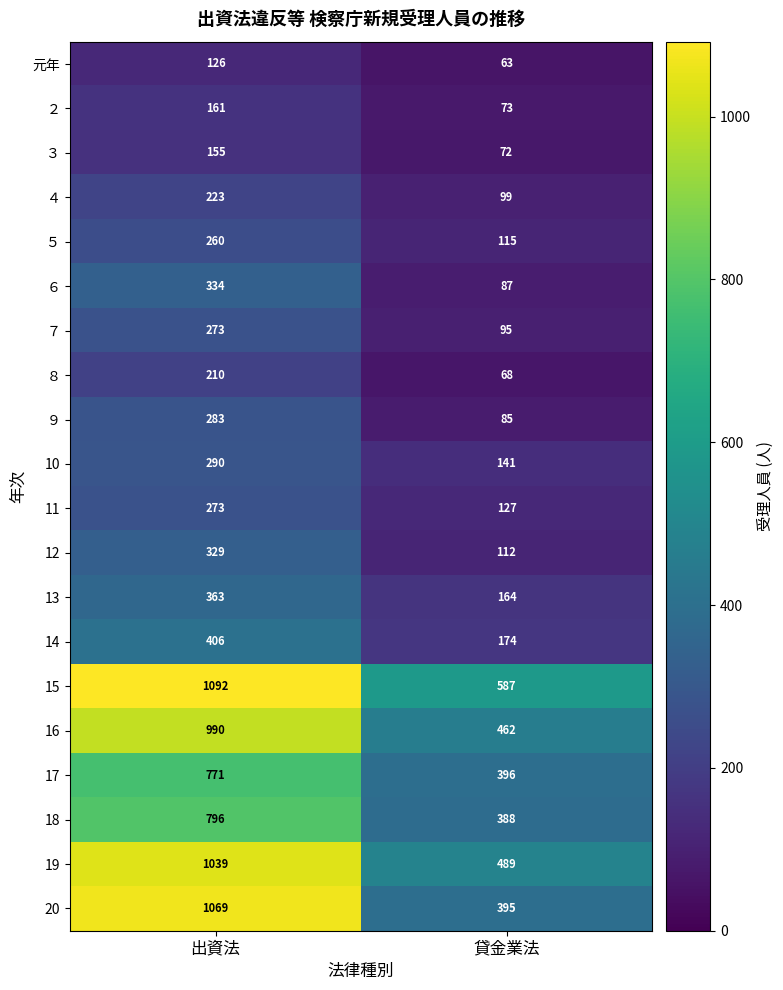

What is the approximate value of 18 at 出資法, to the nearest 50?

800